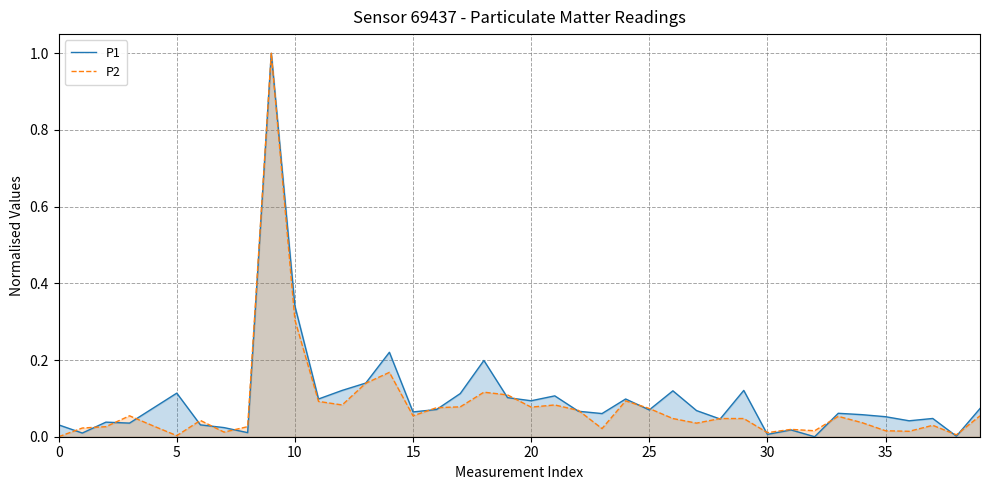

What is the value of the P2 point at the 15th from the left?

0.2